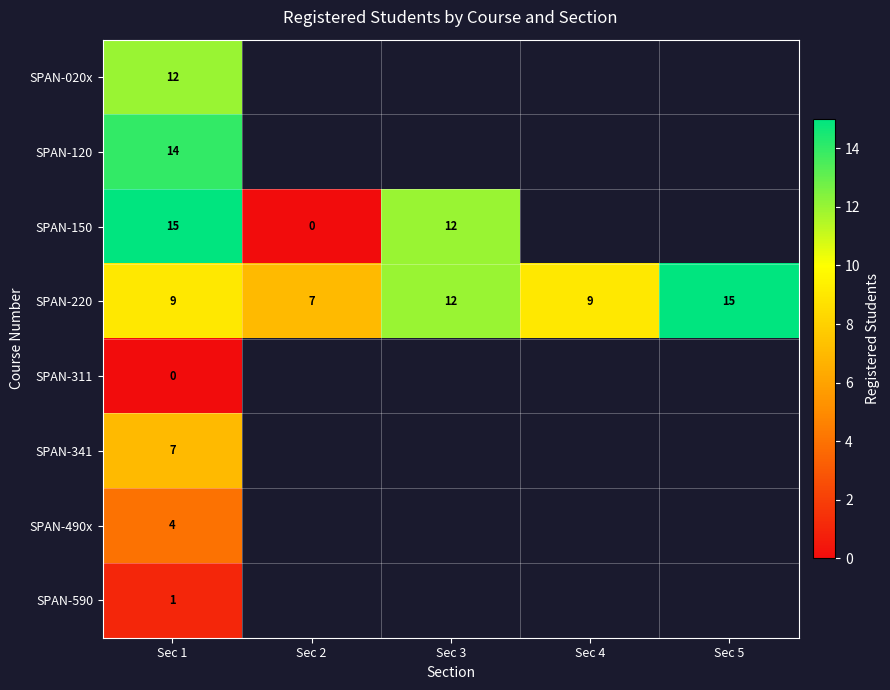

What is the total value across all series at Sec 1?

62